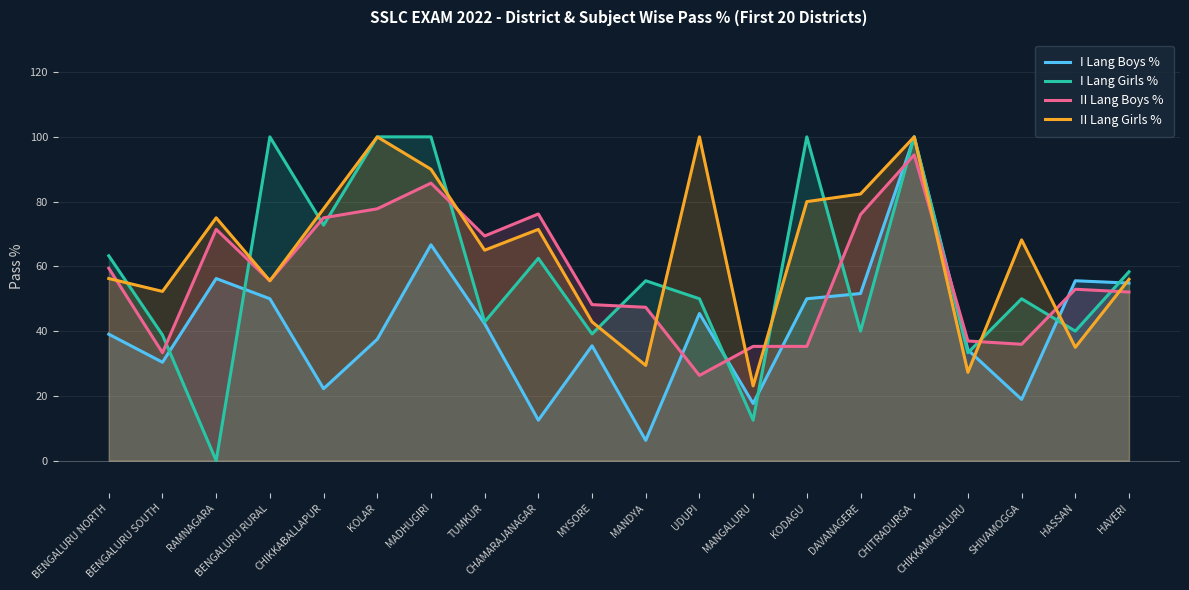

Where do I Lang Girls % and II Lang Boys % first cross each other?

BENGALURU SOUTH and RAMNAGARA